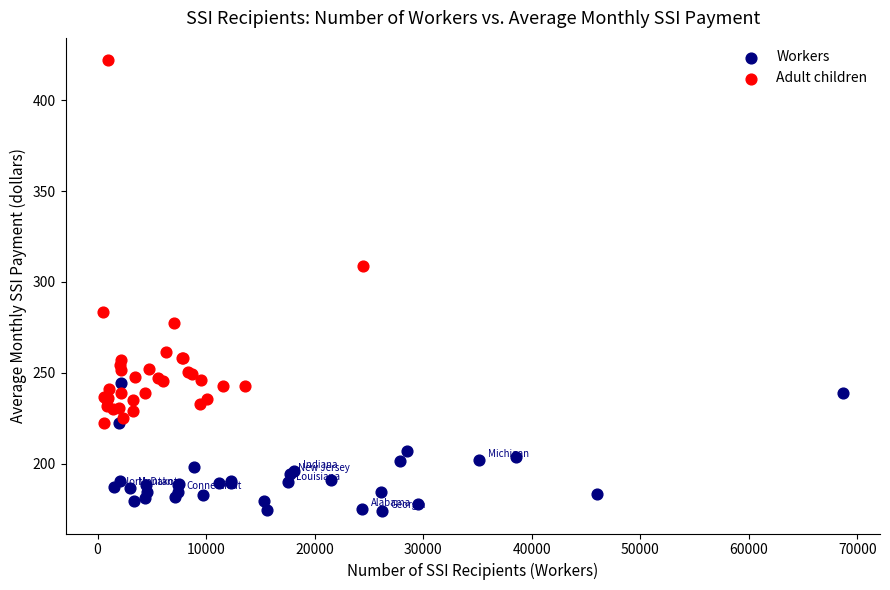

Which series contains the highest Y value?

Adult children